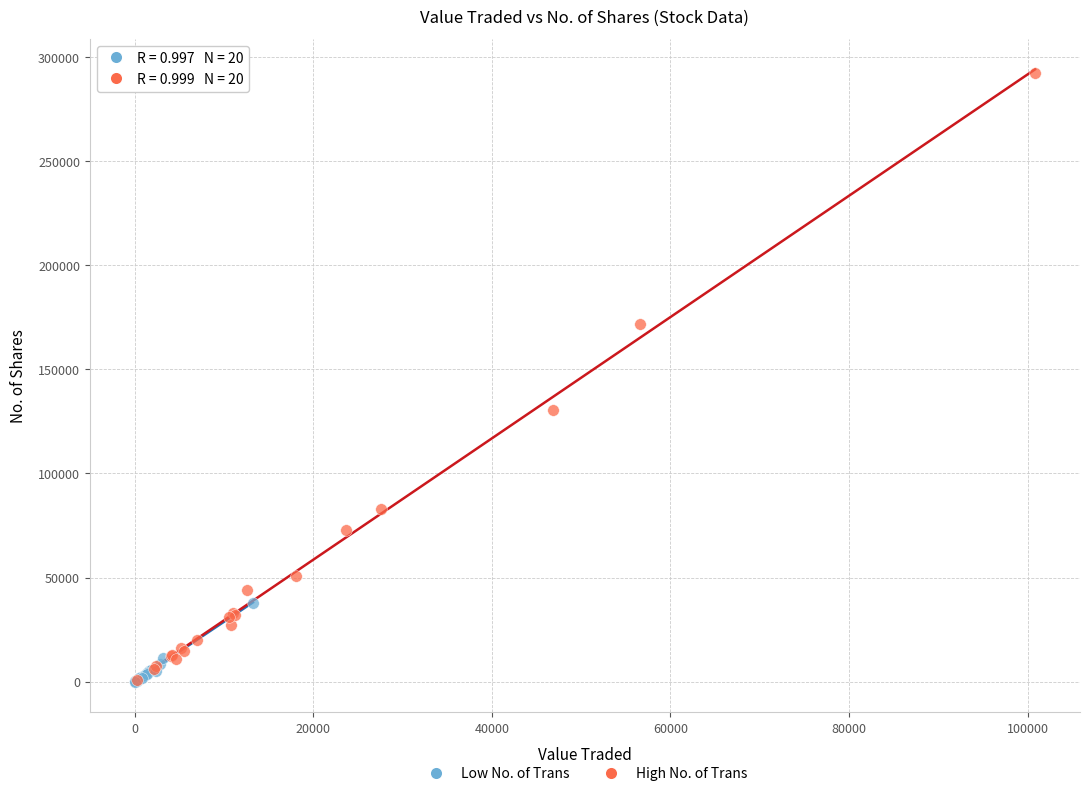

Which series contains the highest Y value?

High No. of Trans